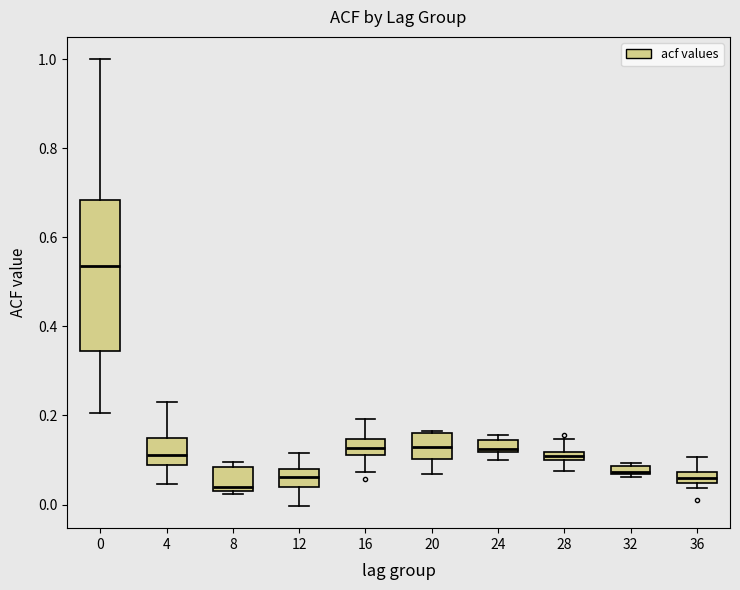

Comparing the boxes themselves (not the whiskers), which one is the tallest?

0